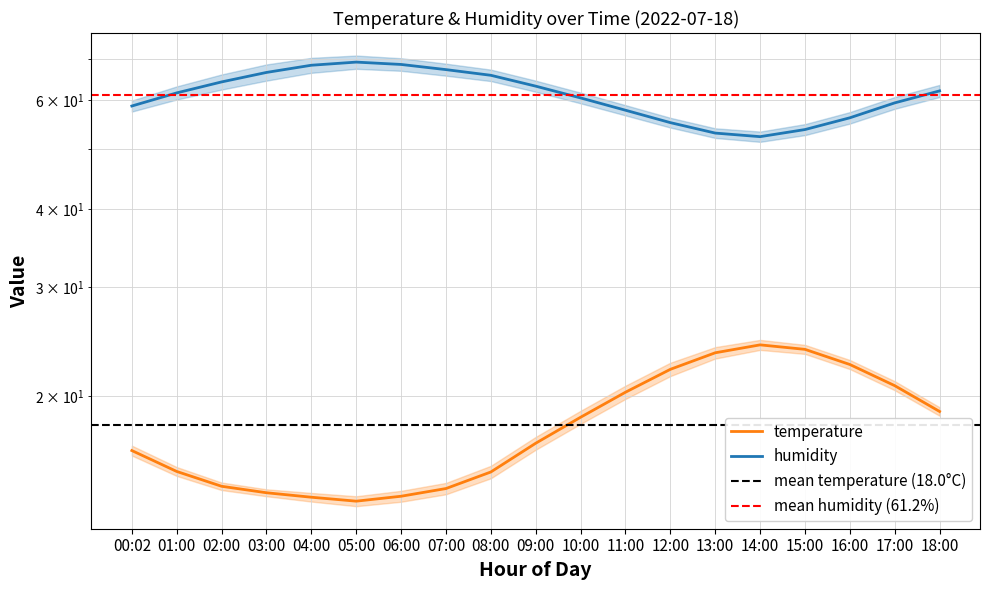

Which series has the largest total across all categories?

humidity